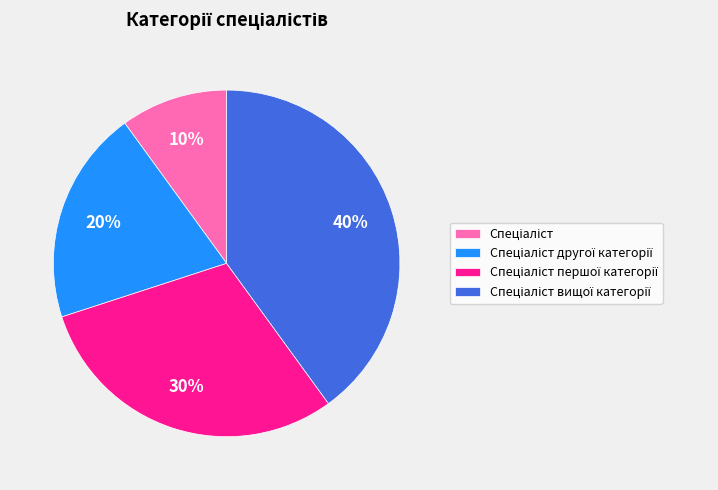

How many segments does this pie chart have?

4